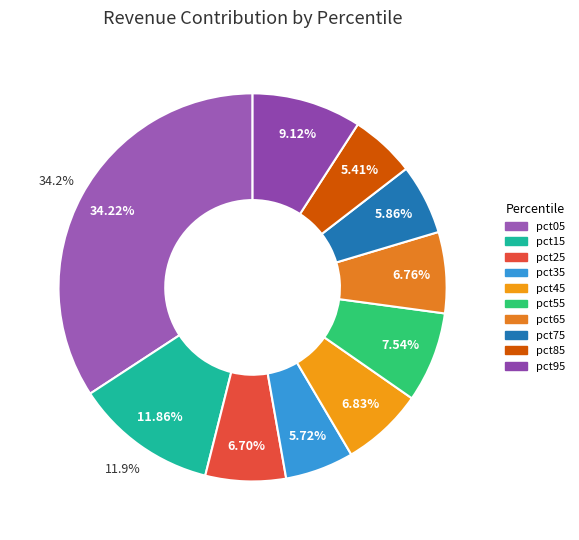

To the nearest percent, what portion does pct75 represent?

6%